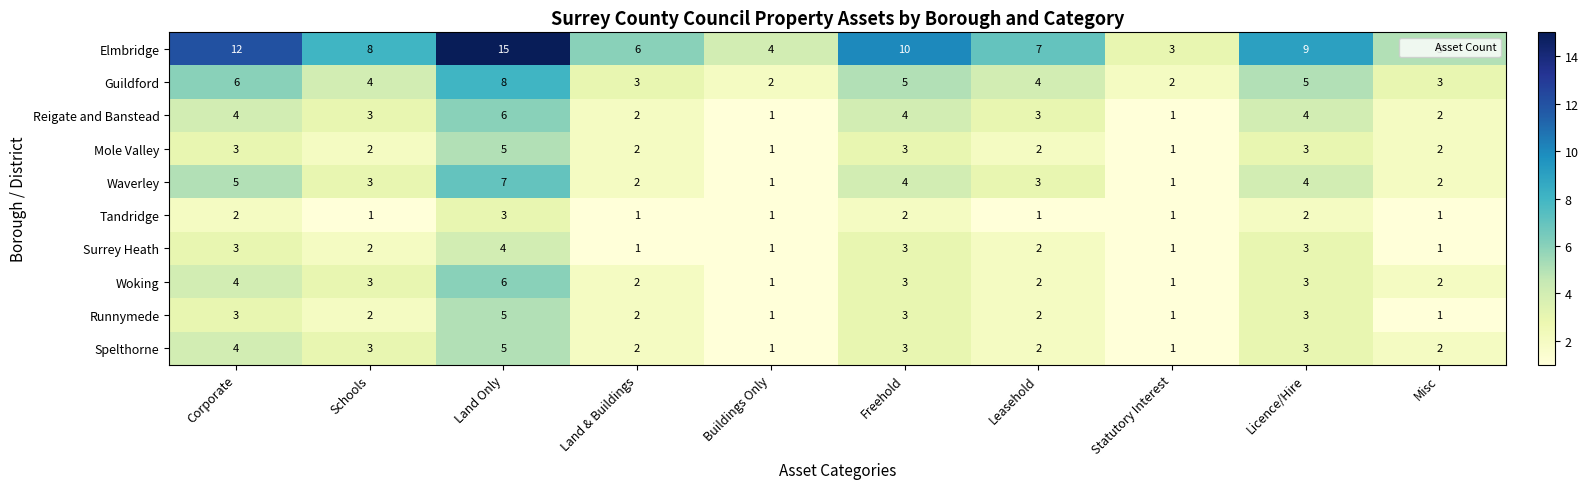

Is the value of Runnymede at Leasehold greater than the value of Reigate and Banstead at Land Only?

No